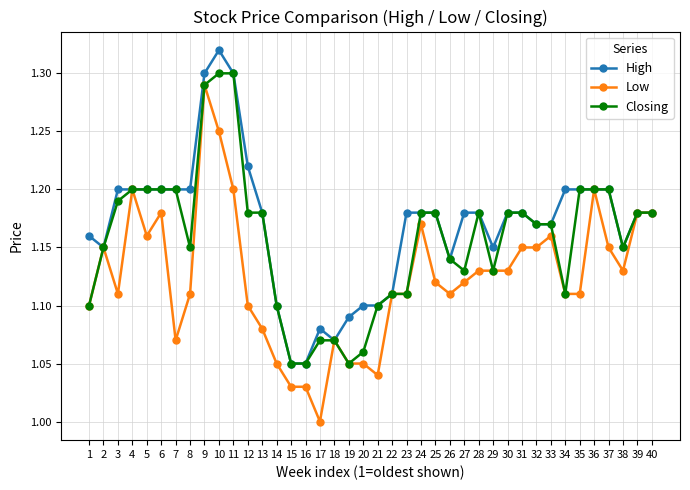

Which series changed the most between 28 and 33?

Low